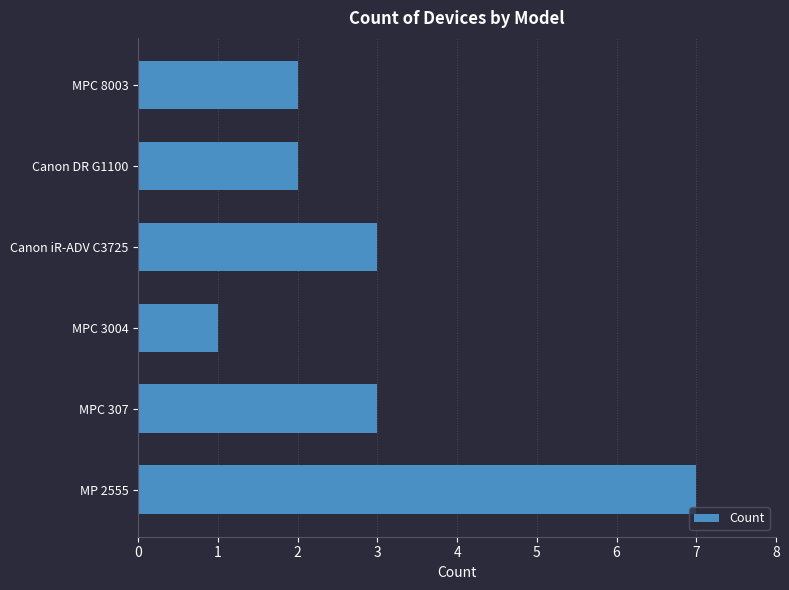

At which category does the chart reach its minimum across all series?

MPC 3004